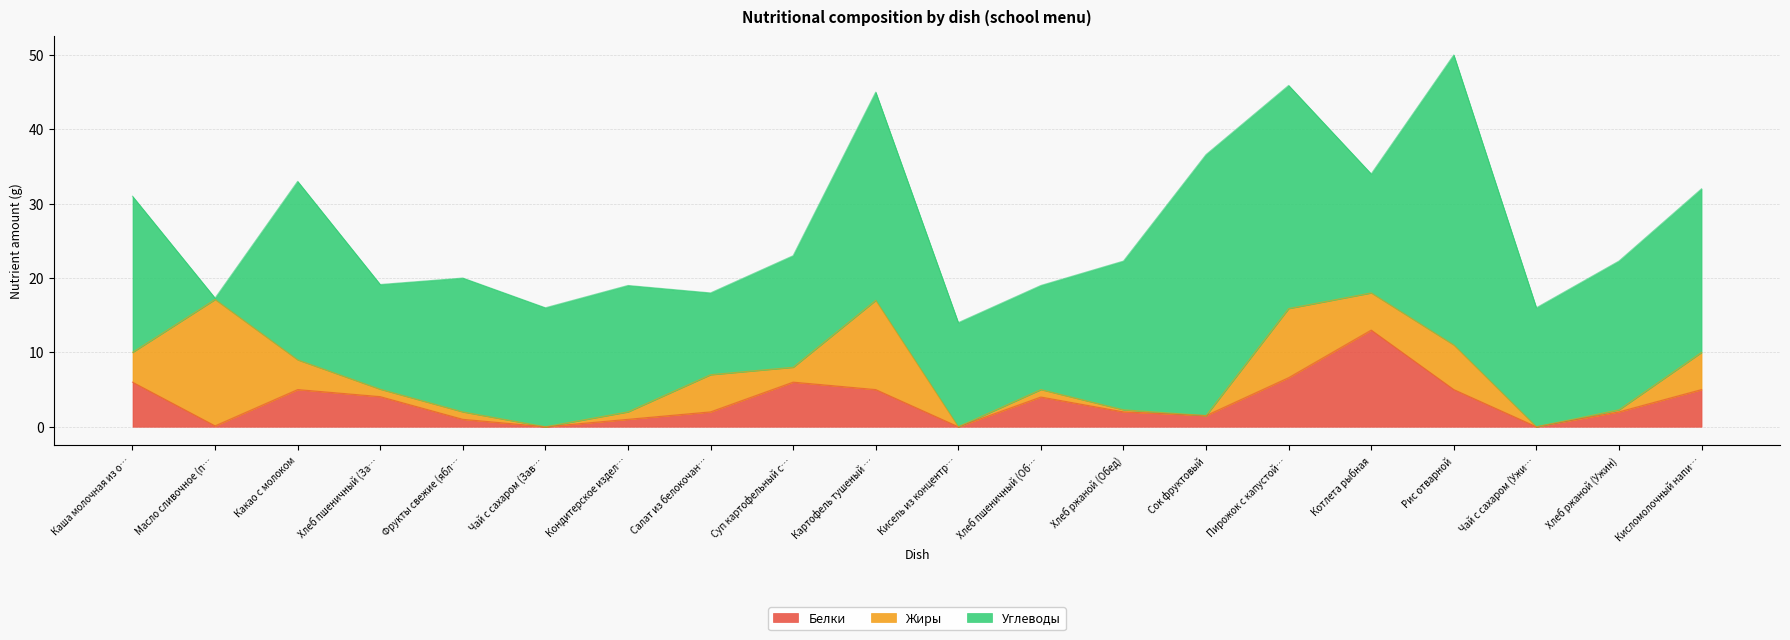

What is the value of the Углеводы point at the 14th from the left?

35.1